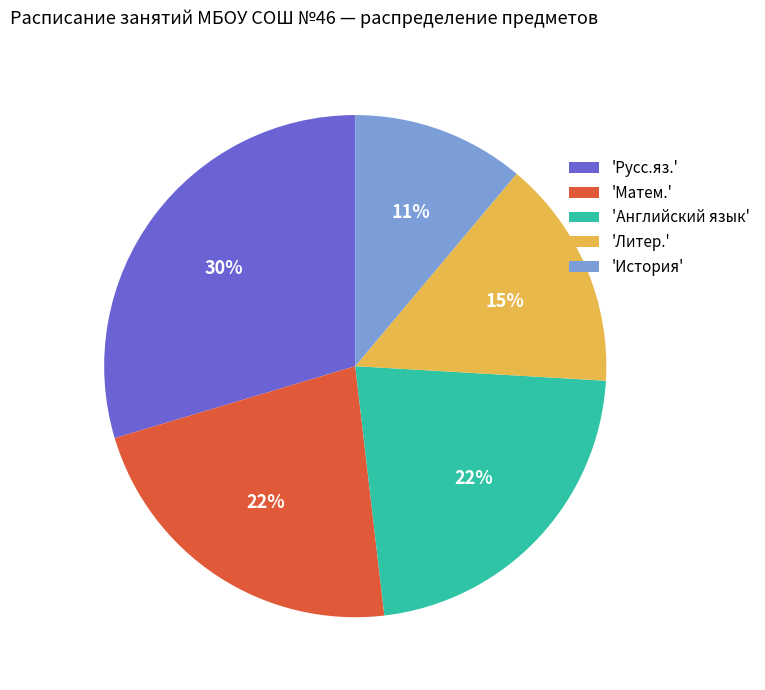

Approximately how many times larger is the value at 'Английский язык' compared to 'Матем.'?

1.0